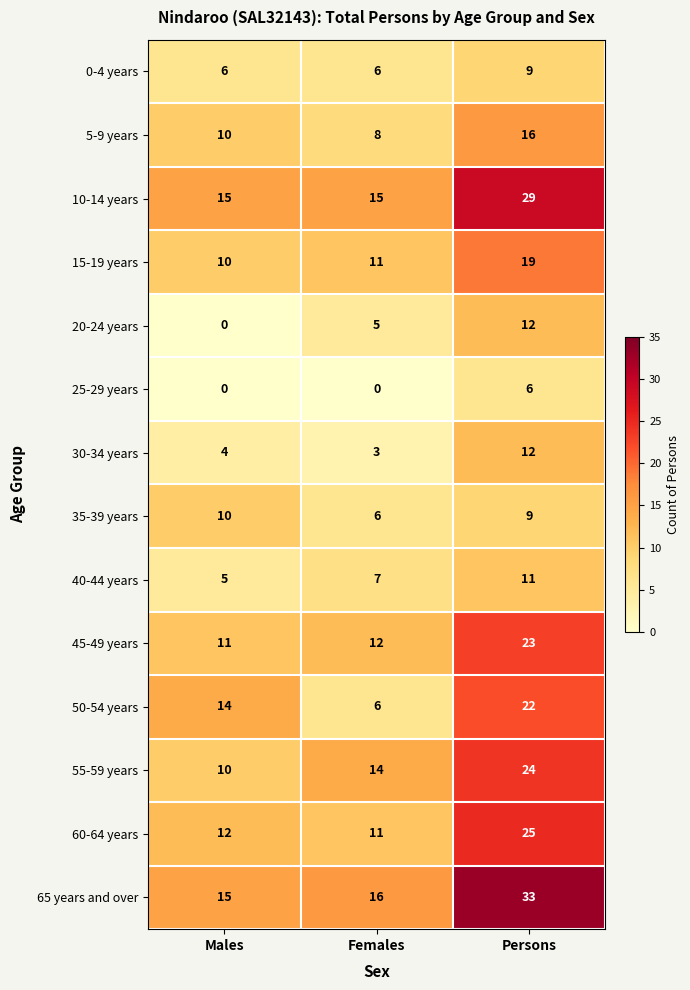

Is it true that 35-39 years equals 6 at Females?

True